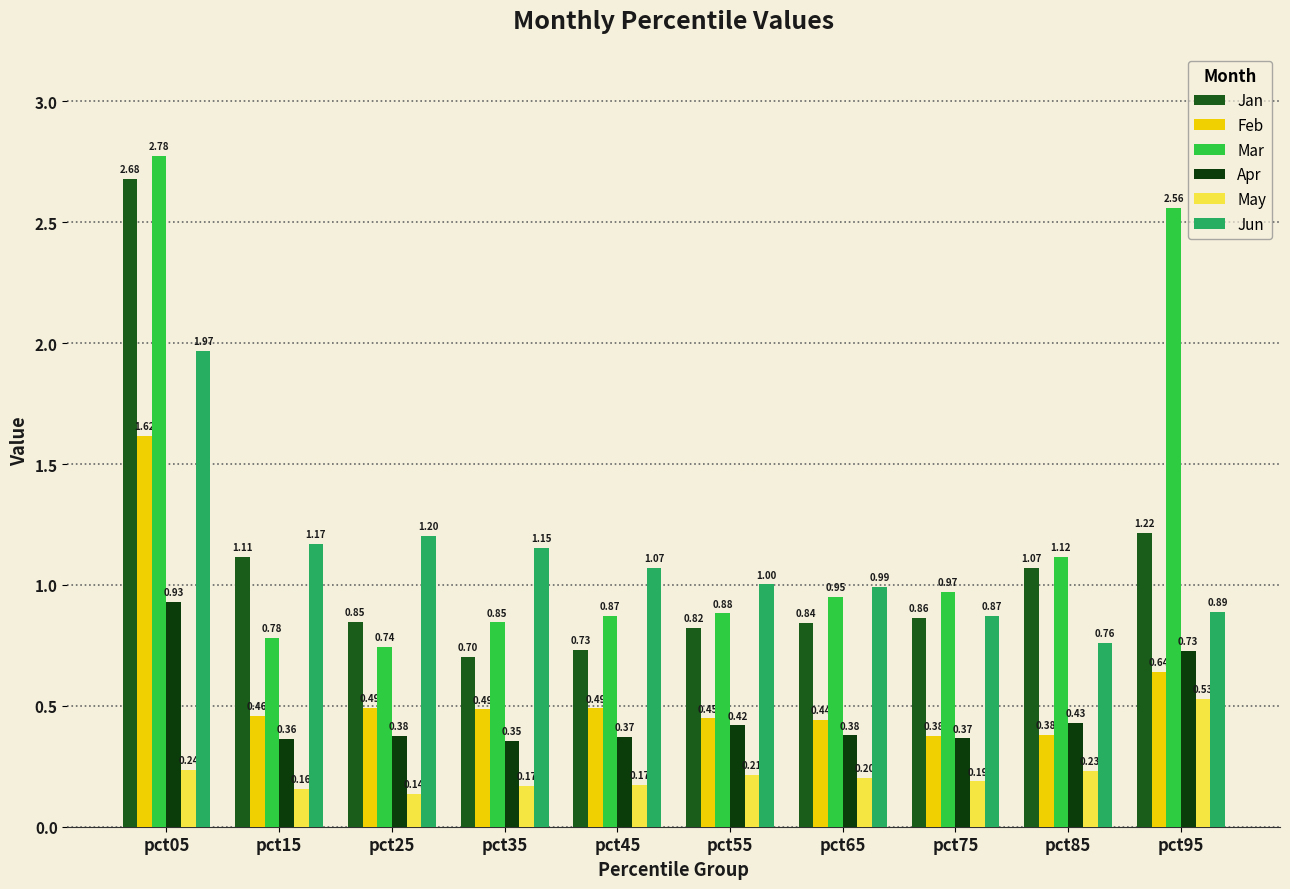

How many categories are shown in the chart?

10